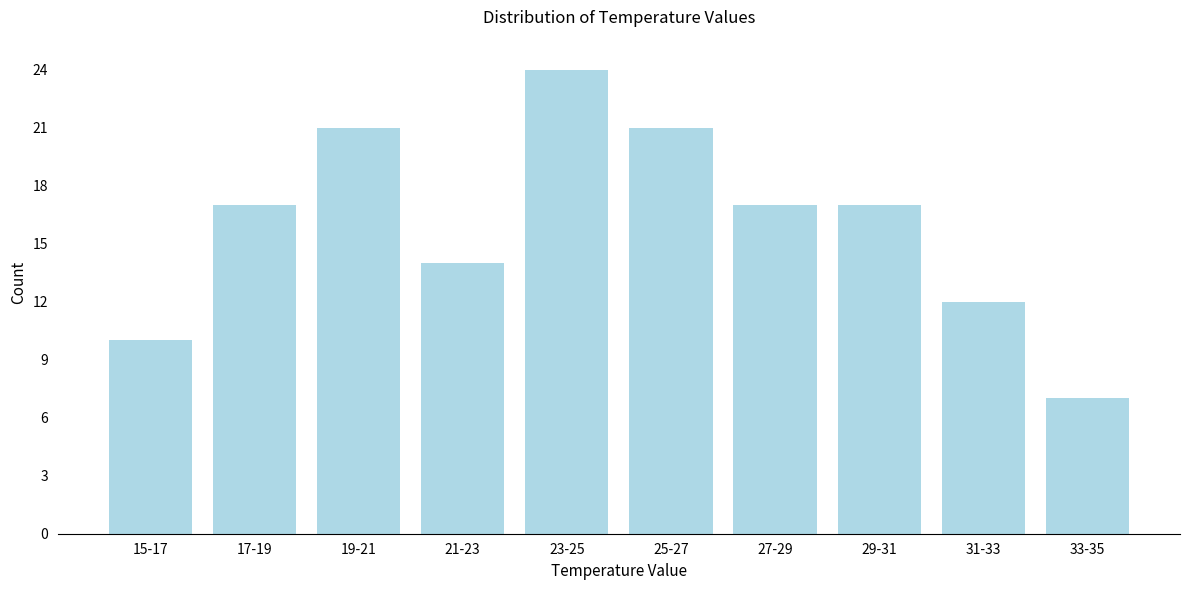

Reading left to right, what are all the values shown in this chart?

15-17=10	17-19=17	19-21=21	21-23=14	23-25=24	25-27=21	27-29=17	29-31=17	31-33=12	33-35=7